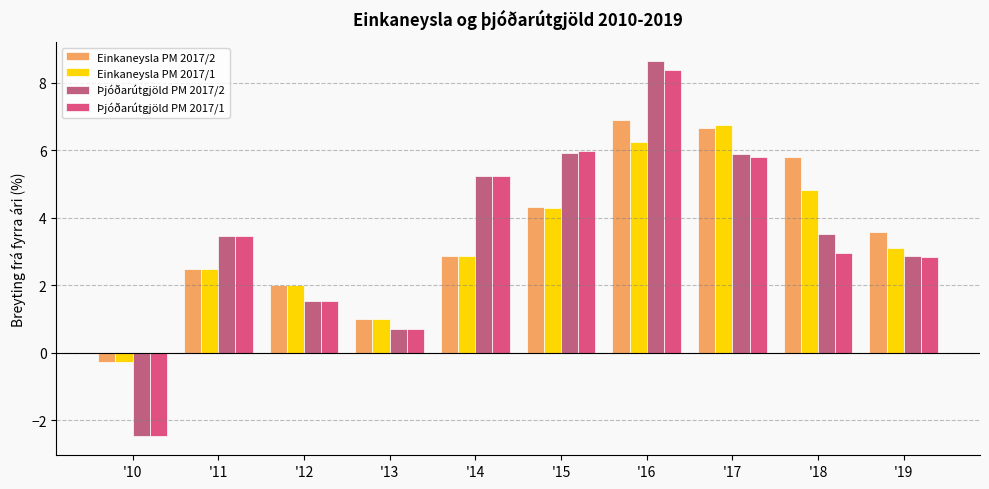

What is the maximum value for Þjóðarútgjöld PM 2017/2?

8.7